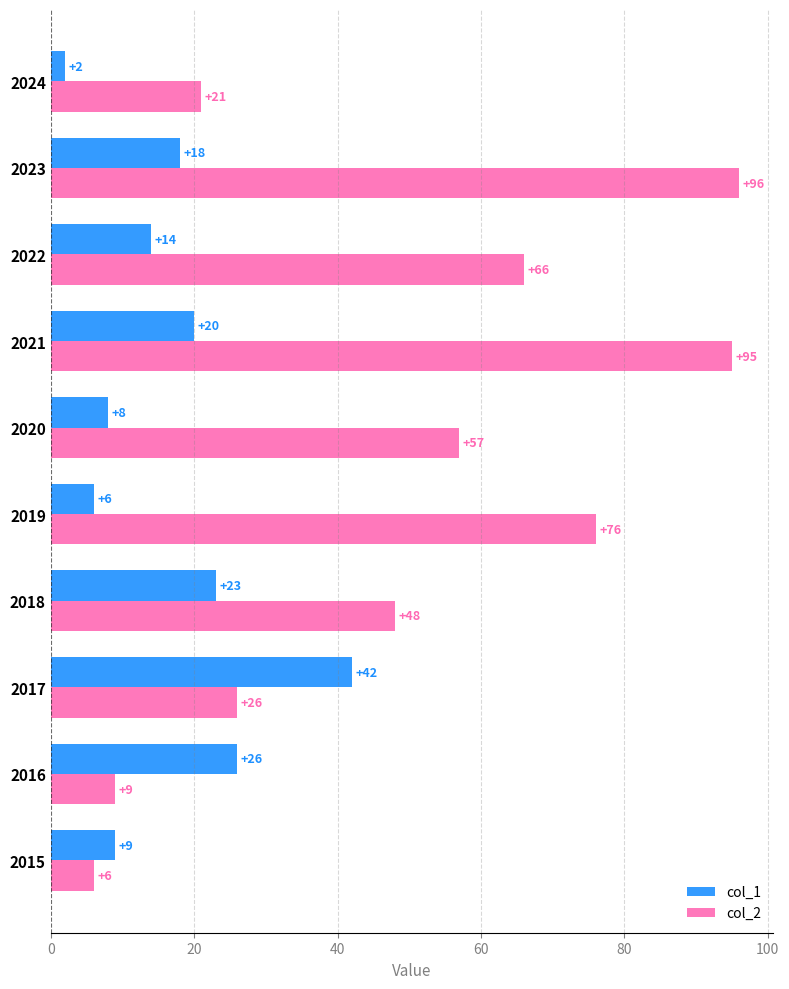

What is the difference between the maximum and minimum values in the col_2 series?

90